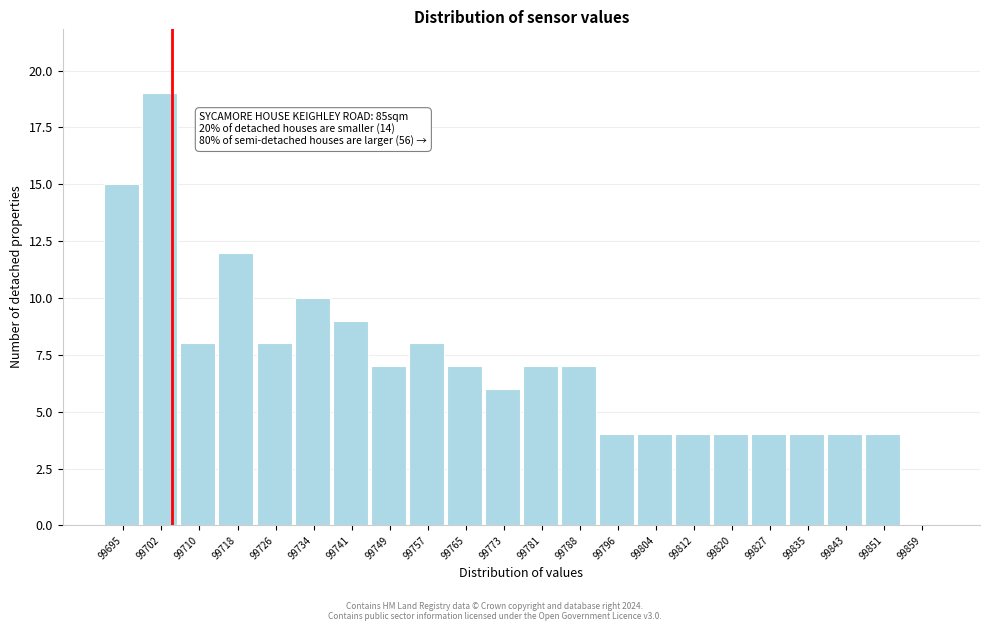

Reading right to left, transcribe all the data shown in this chart.

99859=0	99851=4	99843=4	99835=4	99827=4	99820=4	99812=4	99804=4	99796=4	99788=7	99781=7	99773=6	99765=7	99757=8	99749=7	99741=9	99734=10	99726=8	99718=12	99710=8	99702=19	99695=15